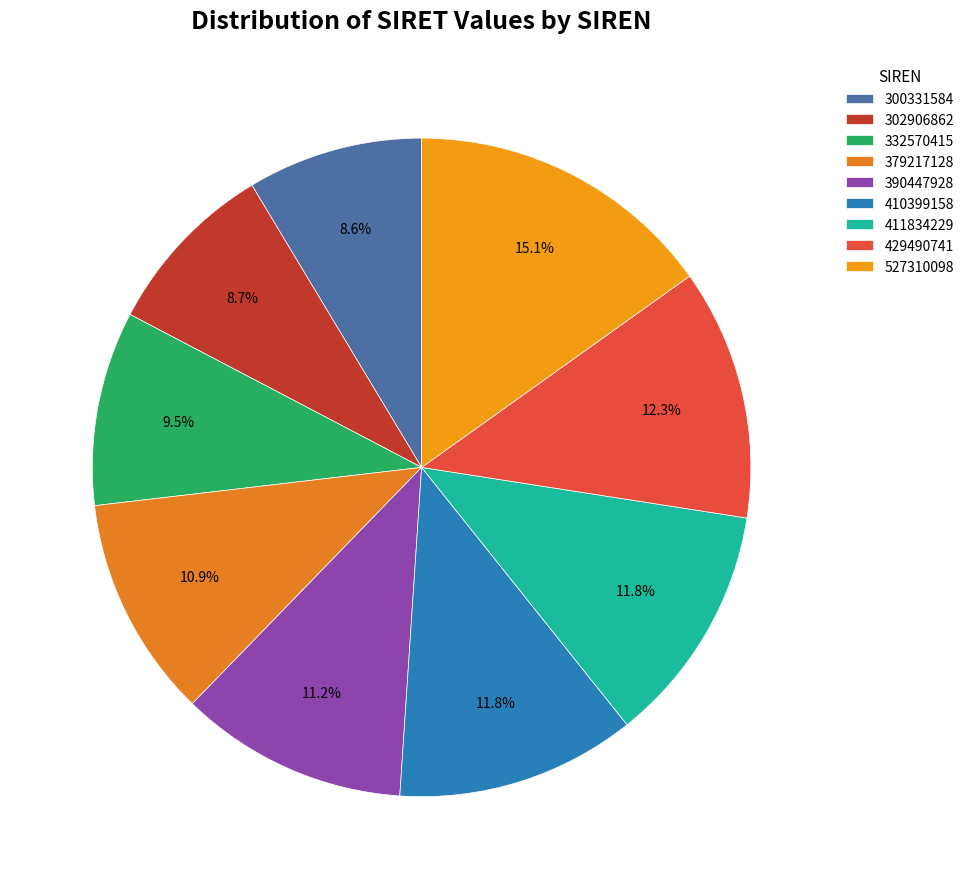

Is there any slice that represents more than half of the pie?

No